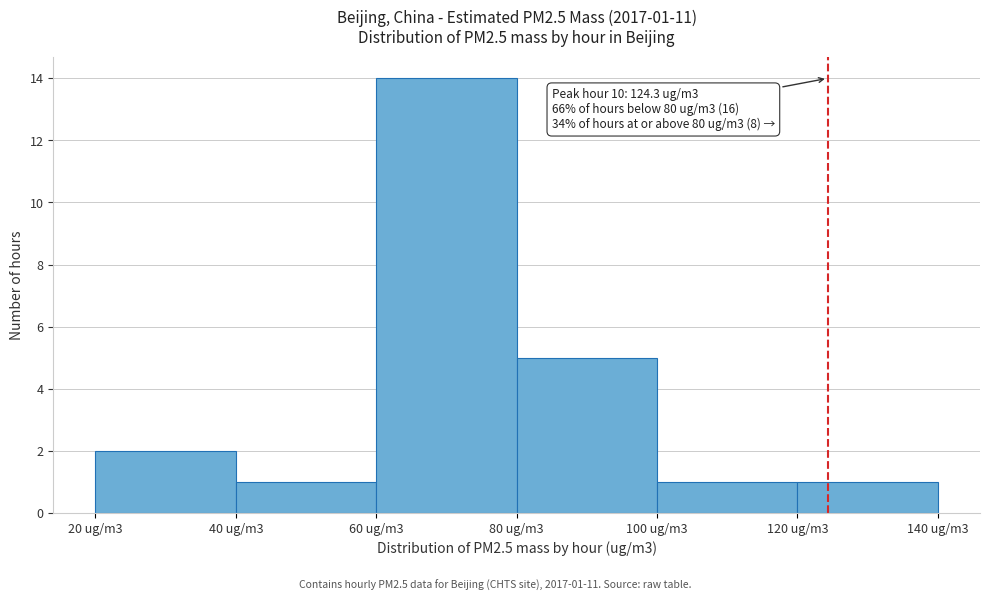

Reading left to right, what are all the values shown in this chart?

2	1	14	5	1	1